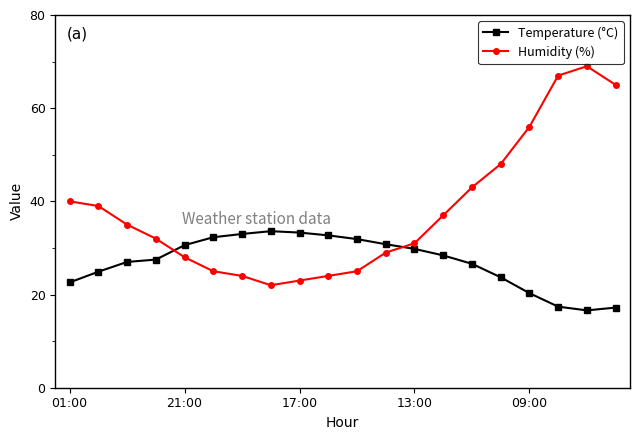

What is the value of the Humidity (%) point at the 17th from the left?

56.0